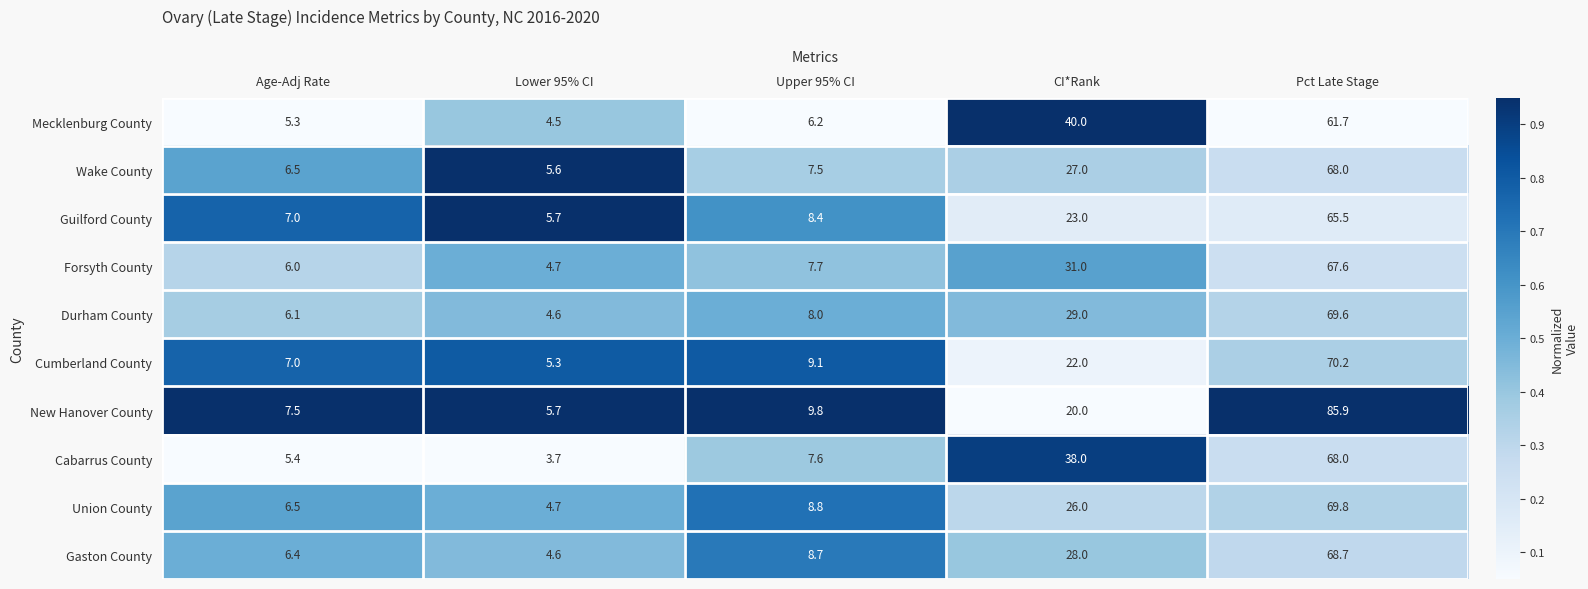

What is the total value across all series at CI*Rank?

284.0